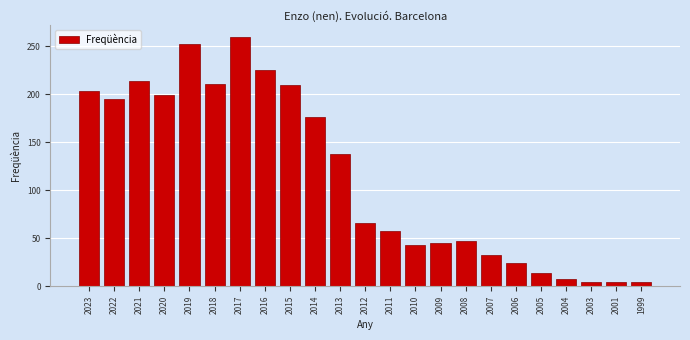

Reading left to right, transcribe all the data shown in this chart.

2023=203	2022=195	2021=214	2020=199	2019=252	2018=211	2017=259	2016=225	2015=209	2014=176	2013=138	2012=66	2011=57	2010=43	2009=45	2008=47	2007=33	2006=24	2005=14	2004=8	2003=4	2001=4	1999=4